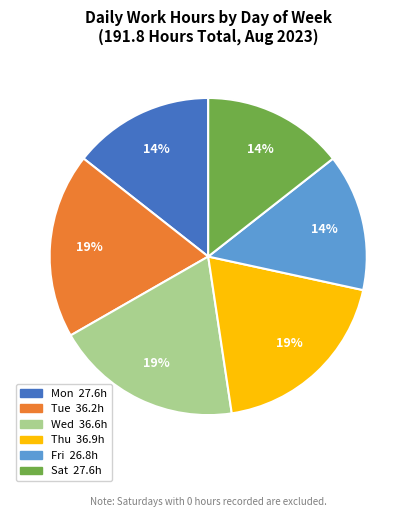

Does any single category account for the majority?

No